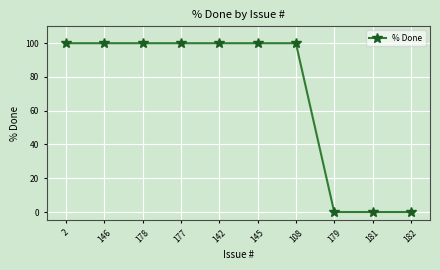

Approximately how many times larger is the value at 177 compared to 146?

1.0